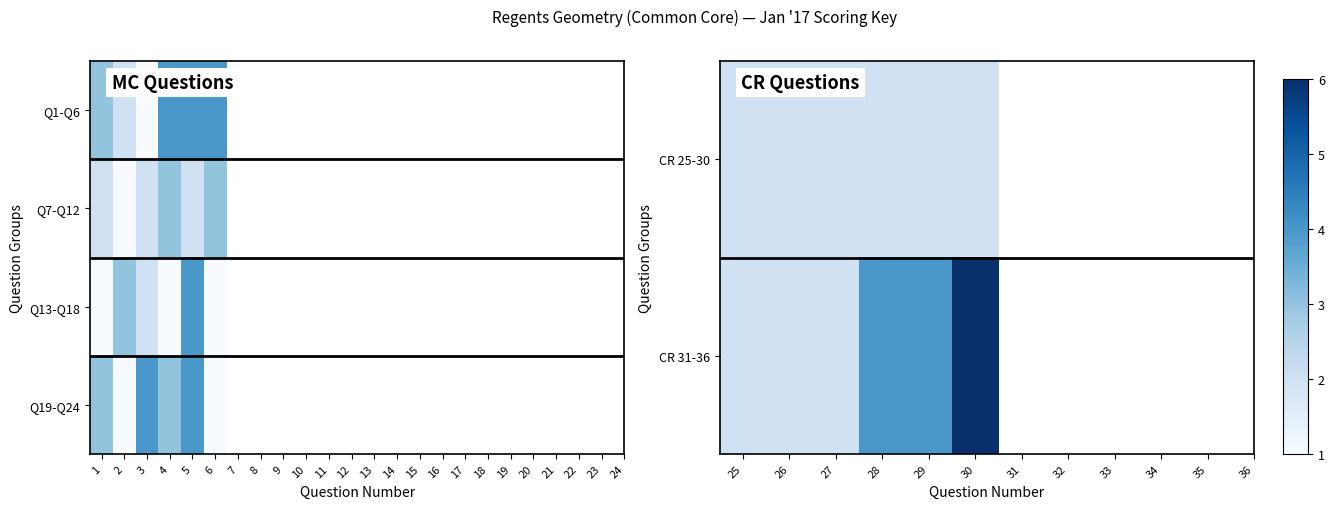

True or false: CR 31-36 has a value of 1 at 27.

False